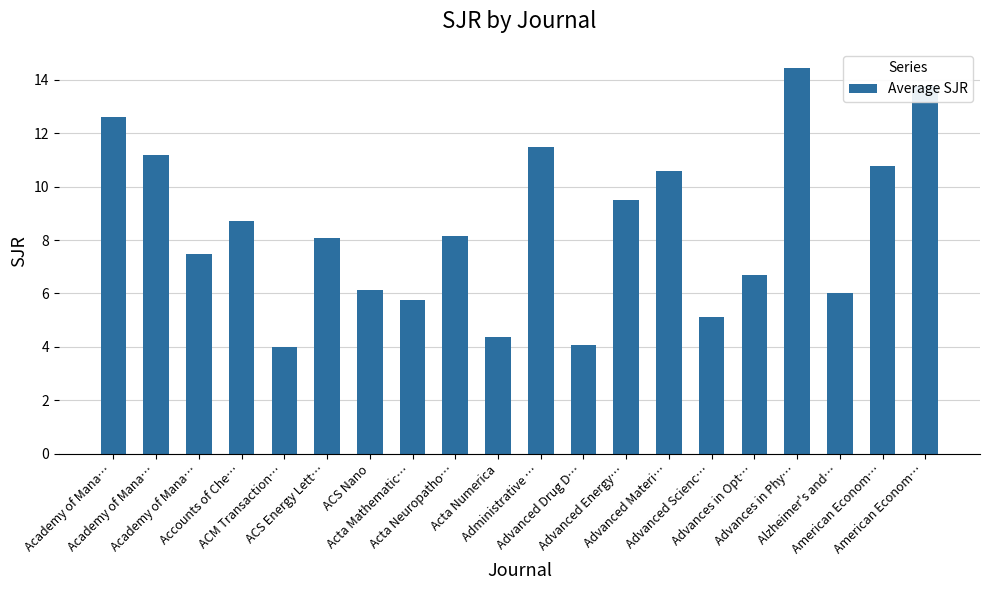

How many bars are there in total?

20